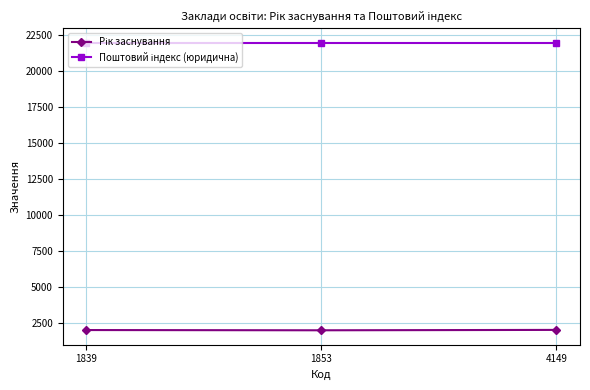

How many lines are shown in the chart?

2